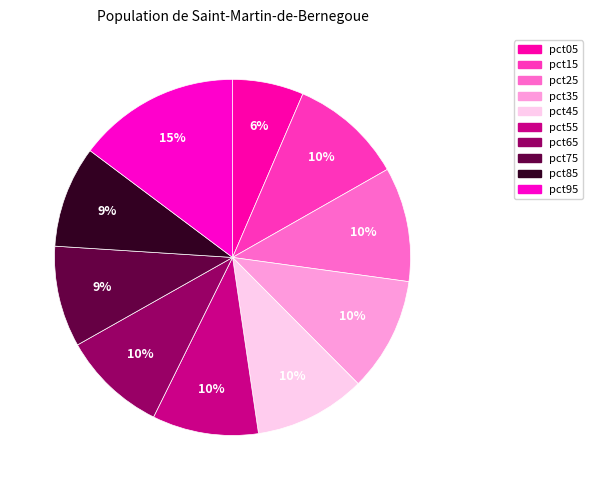

How many slices are in this pie chart?

10